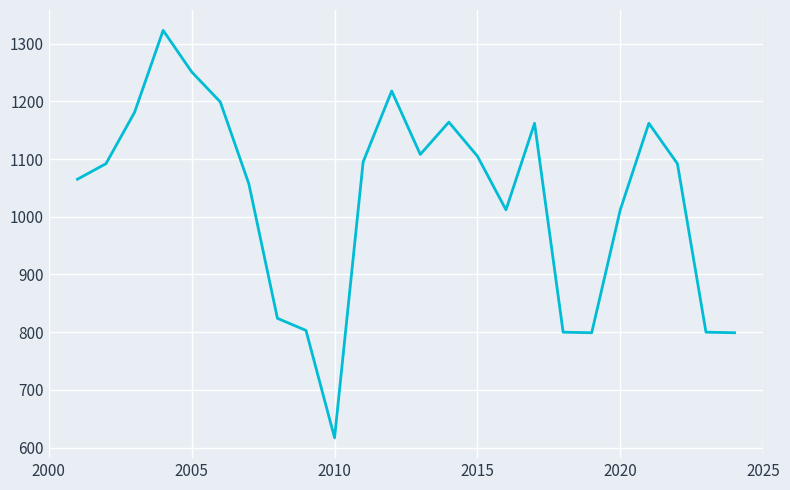

What is the smallest value displayed?

617